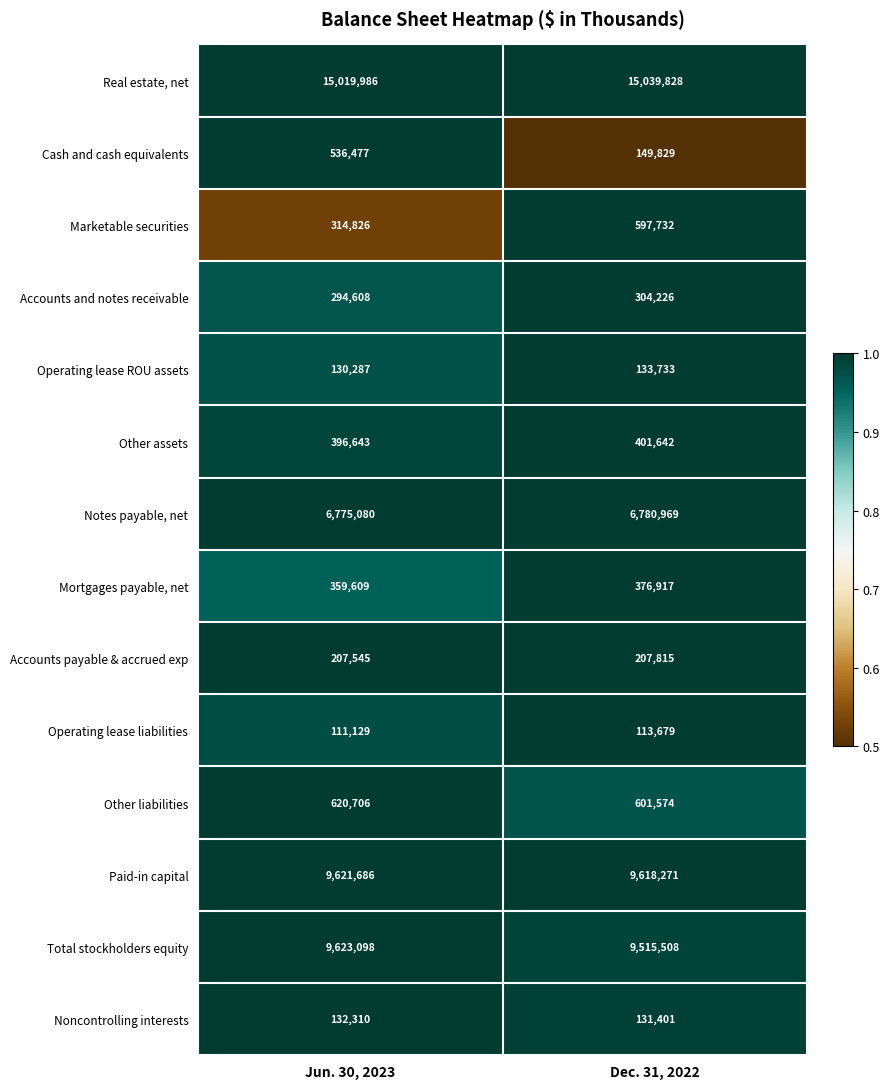

At which category does the chart reach its peak across all series?

Dec. 31, 2022